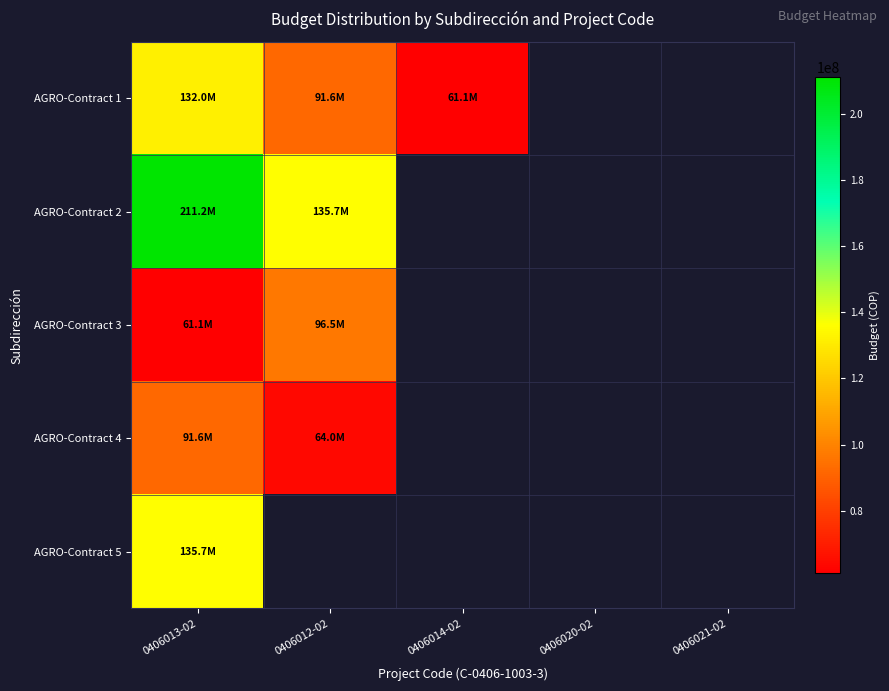

What is the lowest value of the AGRO-Contract 3 series?

61084430.0